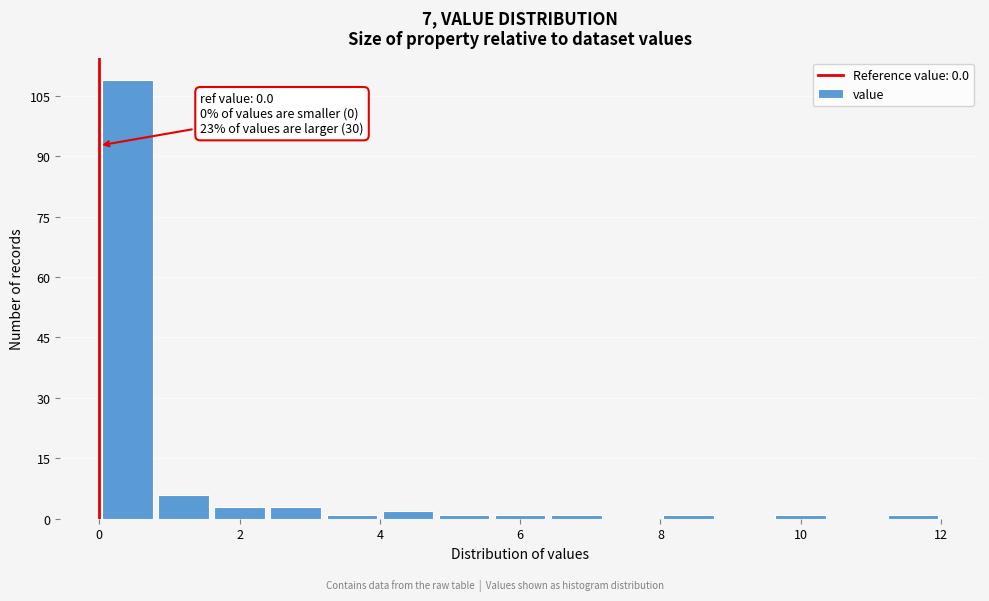

Over which range of the x-axis is the bar tallest?

0.0 to 0.8